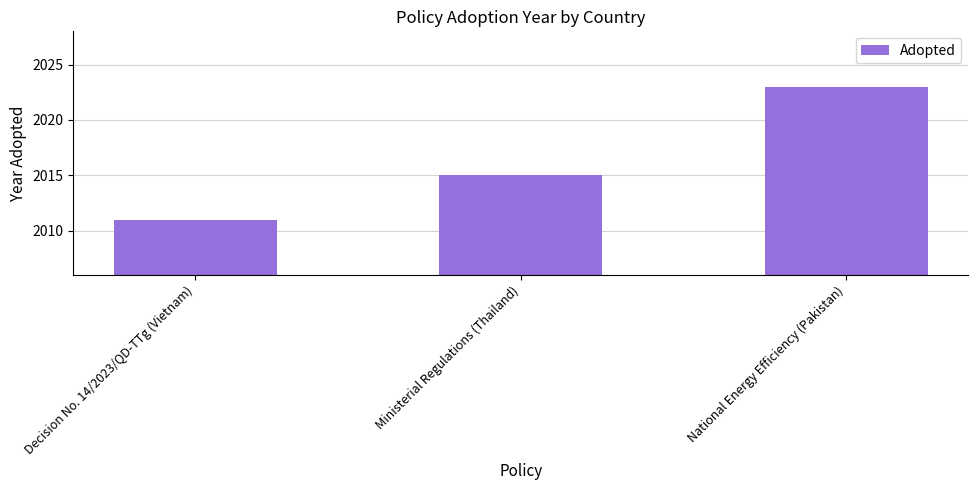

What is the difference between the second highest and minimum values?

4